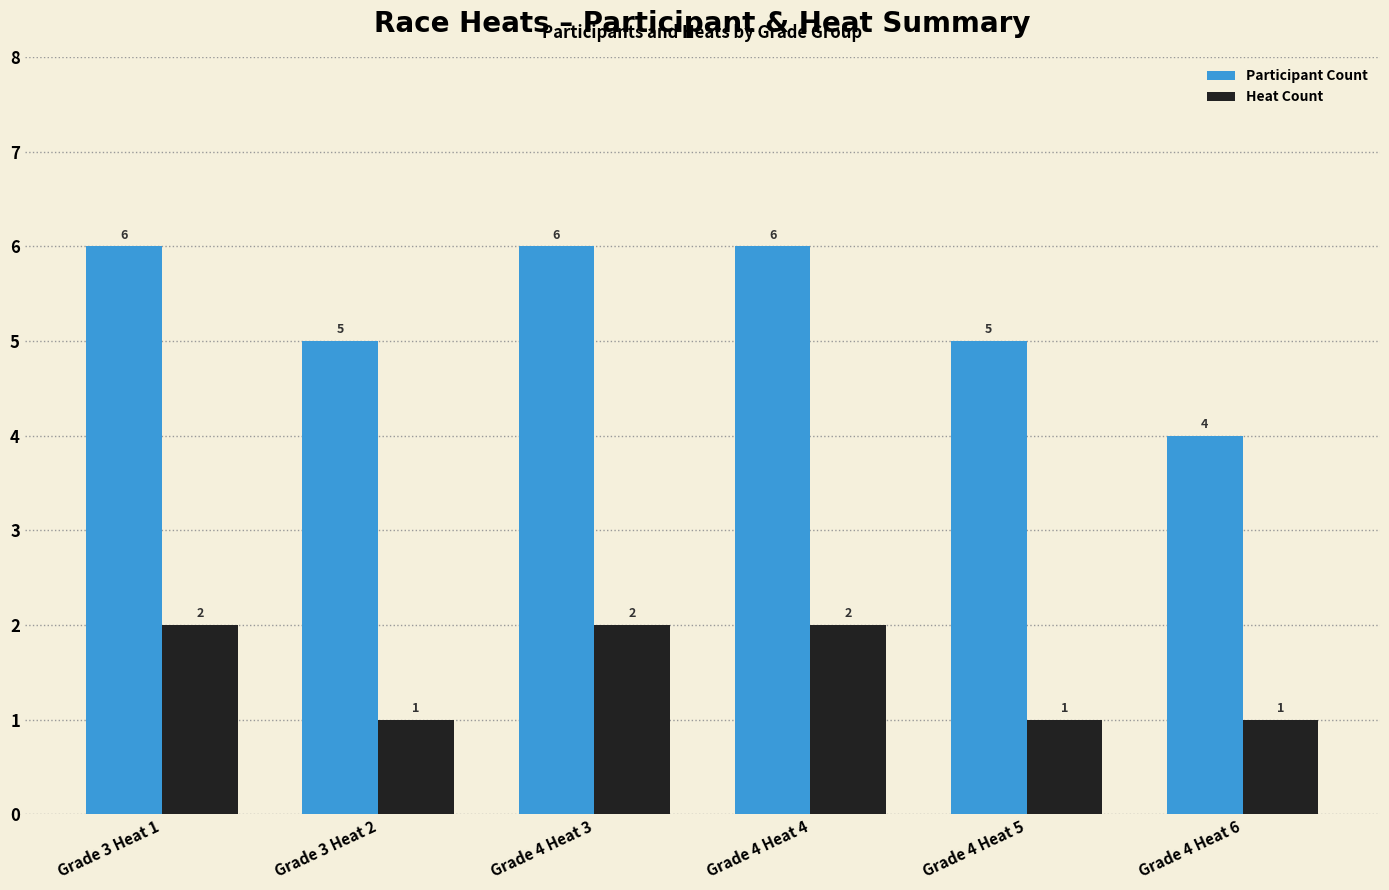

Reading left to right, transcribe all the data shown in this chart.

Participant Count: 6	5	6	6	5	4
Heat Count: 2	1	2	2	1	1